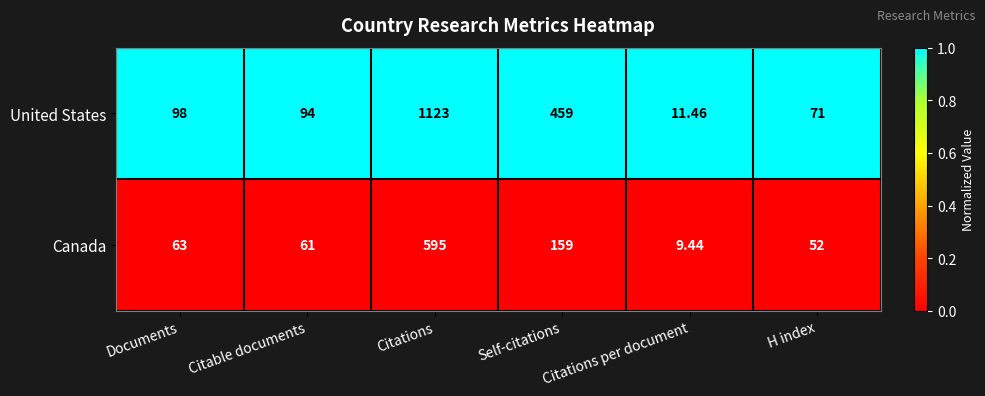

Rank the series by their average value, from highest to lowest.

United States, Canada